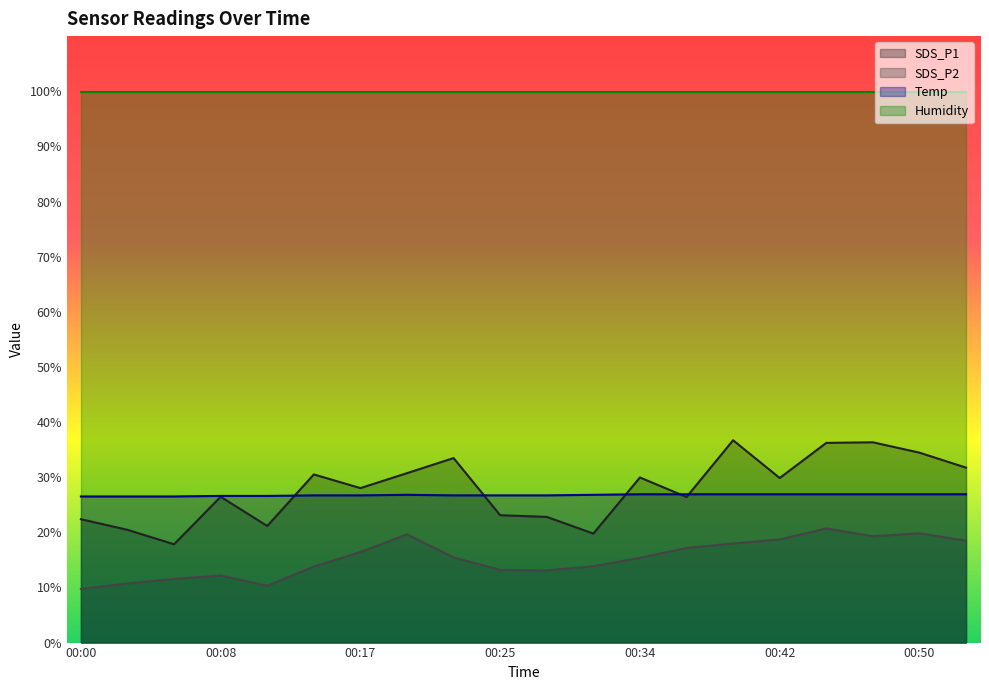

What is the maximum value shown in the chart?

99.9